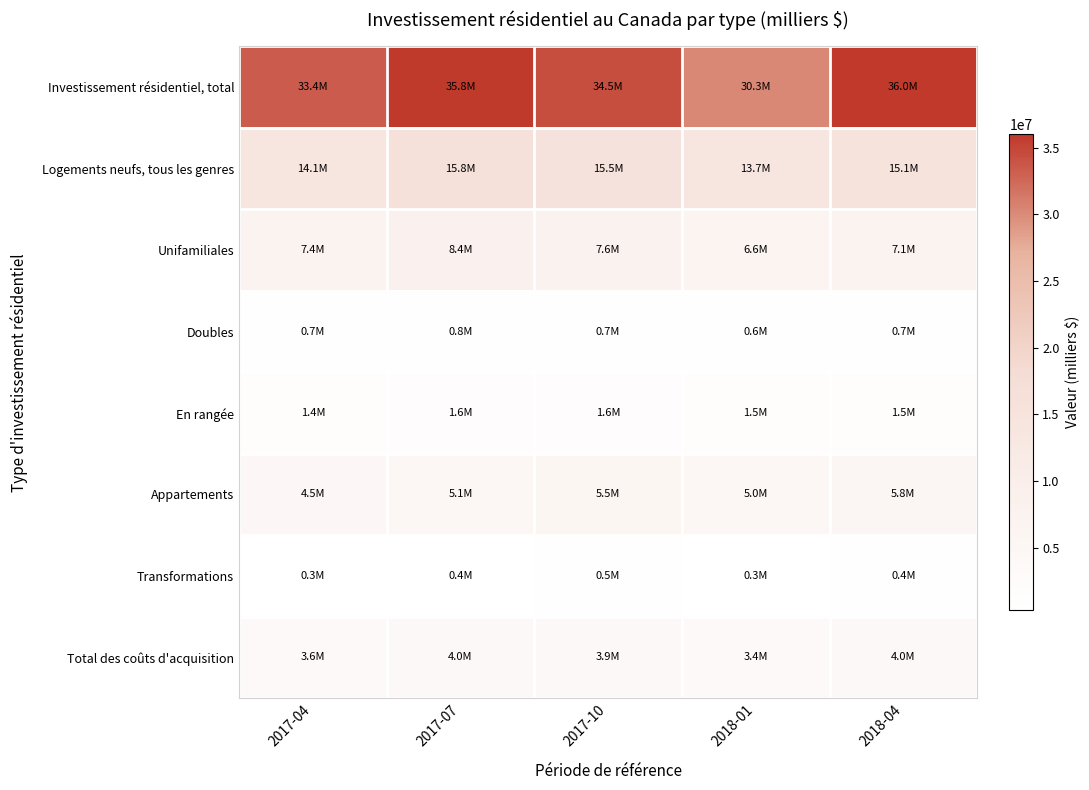

At how many categories does at least one series exceed 25368142?

5